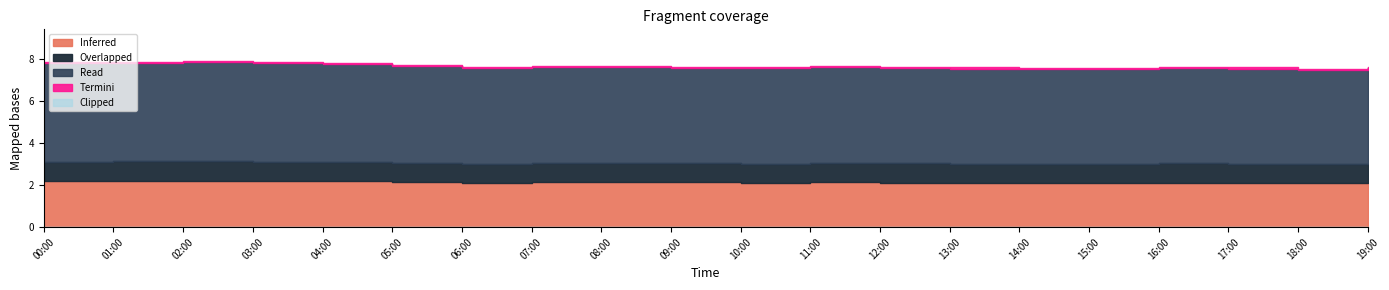

Reading left to right, what are all the values shown in this chart?

00:00=7.8	01:00=7.7	02:00=7.7	03:00=7.7	04:00=7.6	05:00=7.6	06:00=7.5	07:00=7.5	08:00=7.5	09:00=7.5	10:00=7.5	11:00=7.6	12:00=7.6	13:00=7.6	14:00=7.6	15:00=7.6	16:00=7.6	17:00=7.6	18:00=7.6	19:00=7.6